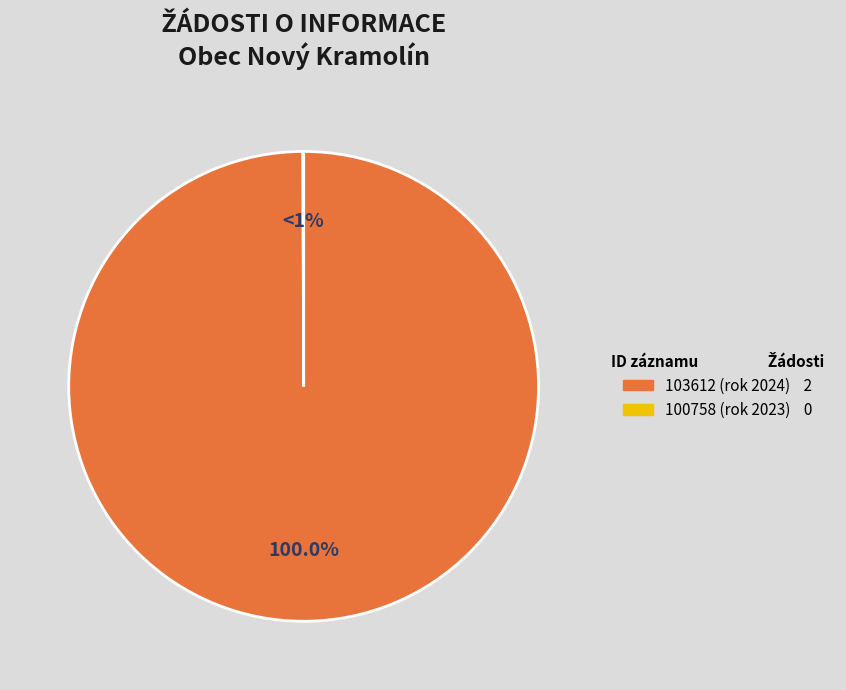

Do 100758 (rok 2023) and 103612 (rok 2024) together represent more than half of the pie?

Yes